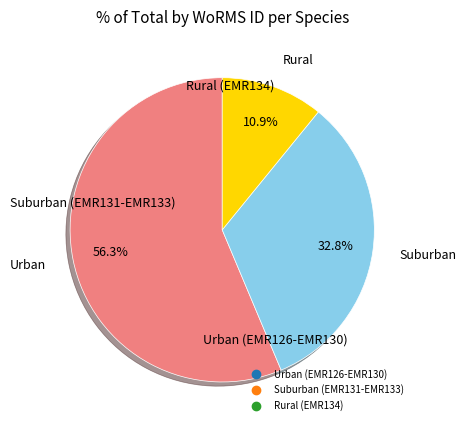

Does any single category account for the majority?

Yes